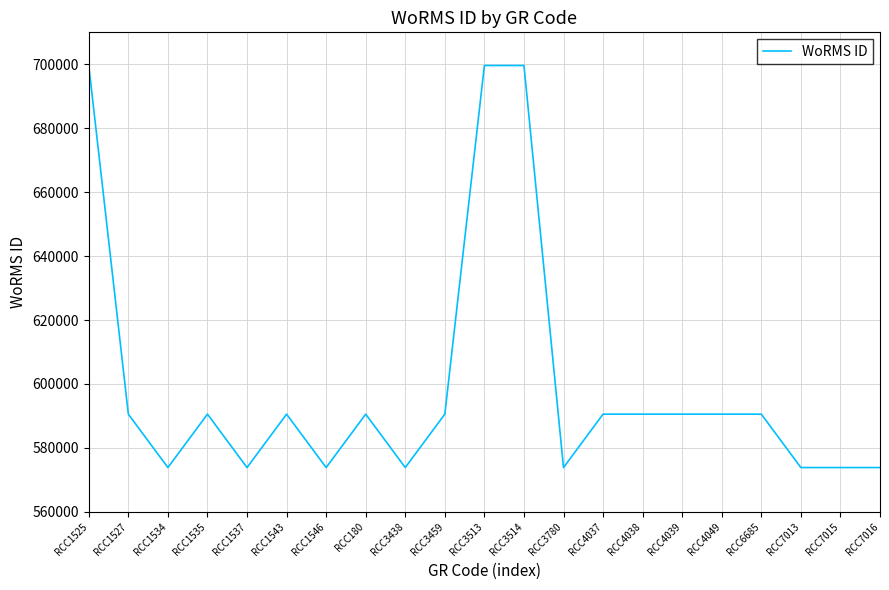

Count the number of categories in the chart.

21